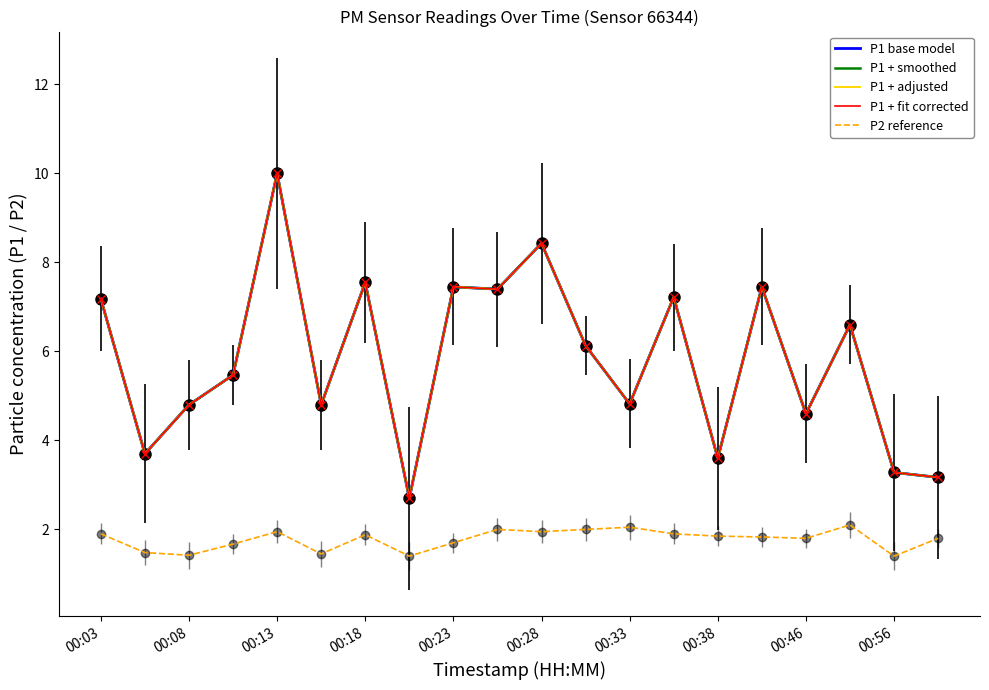

Is this an area chart (filled region under the line)?

No